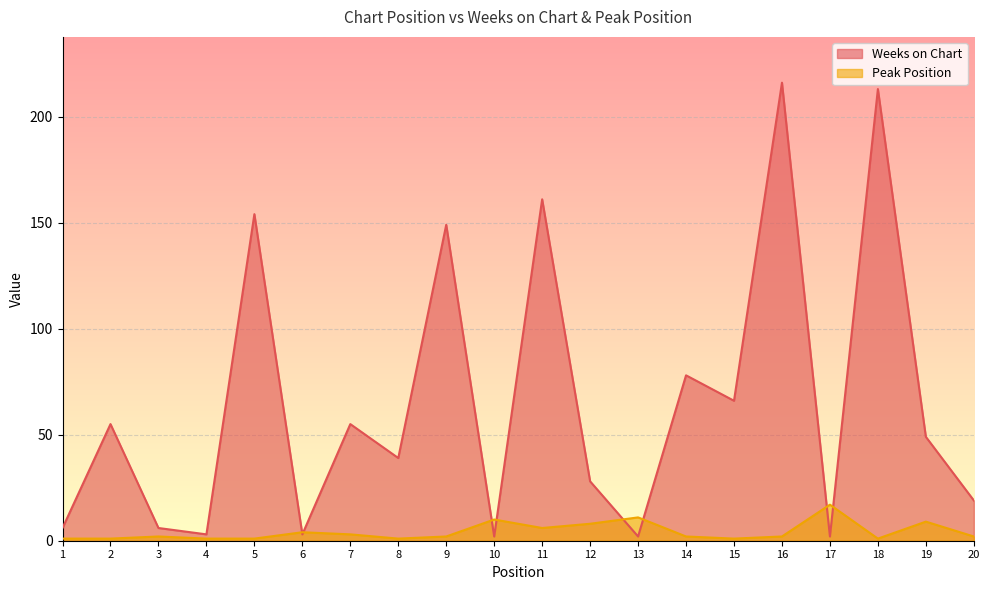

Rank the series at 3 from lowest to highest value.

Peak Position, Weeks on Chart